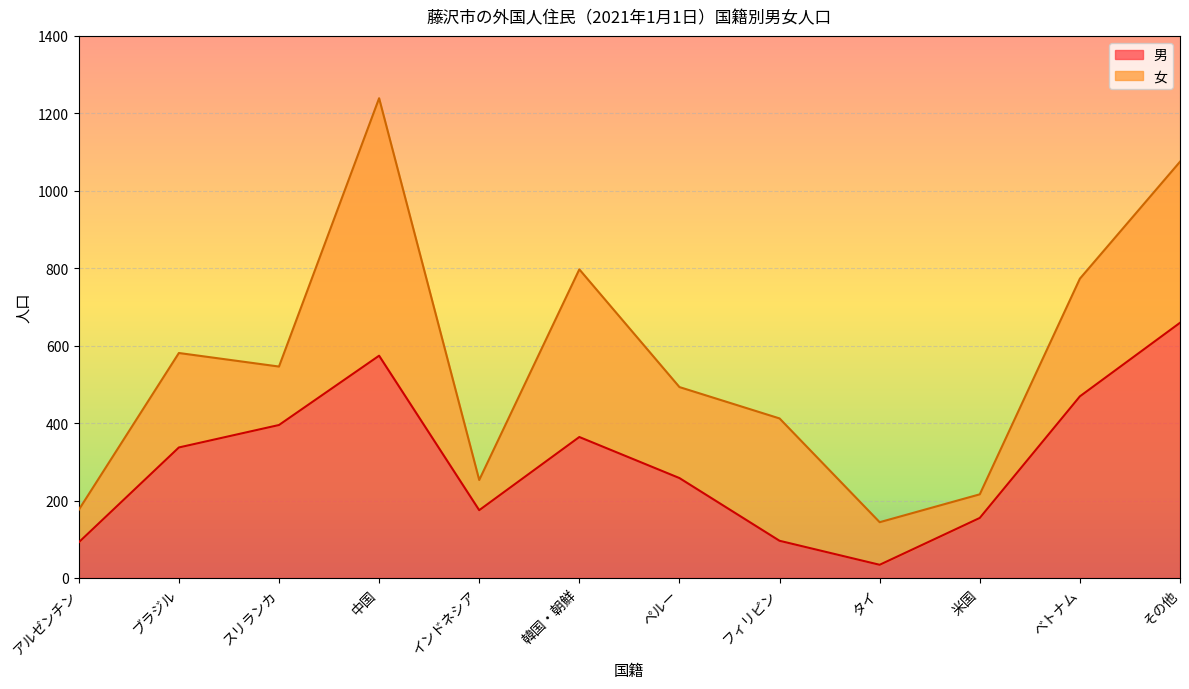

What is the sum of all values?

3608